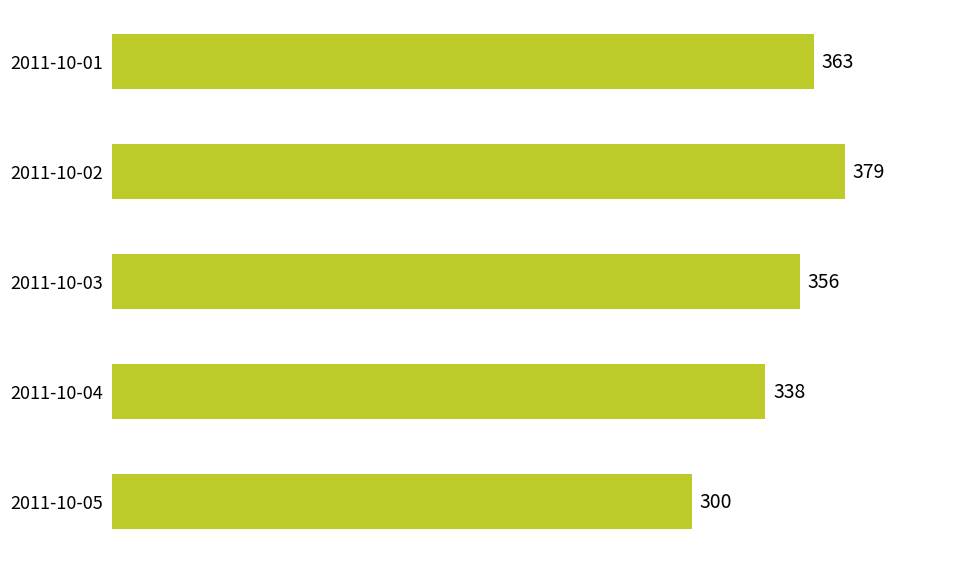

Where is the data nearest to the value 339?

2011-10-04